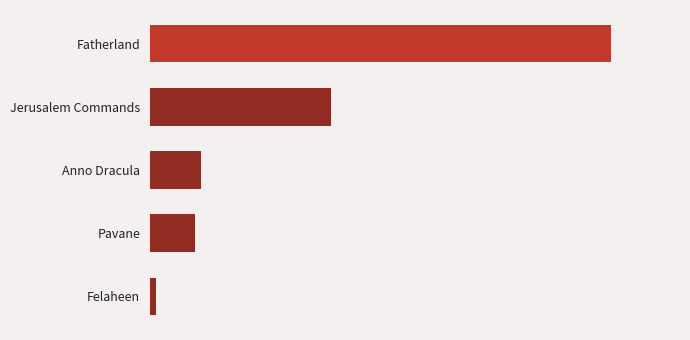

Does the chart contain stacked bars?

No